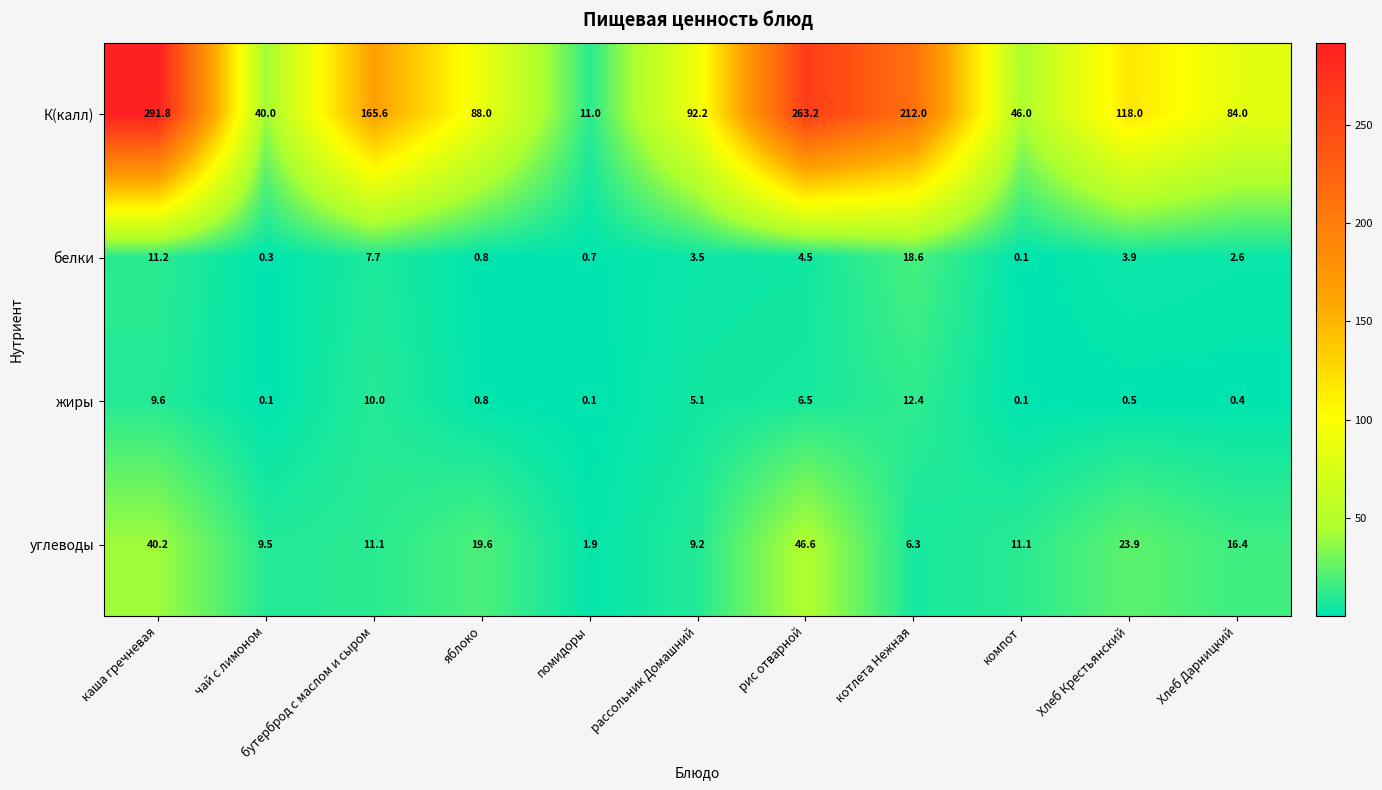

Between рассольник Домашний and компот, which series saw the biggest shift?

К(калл)